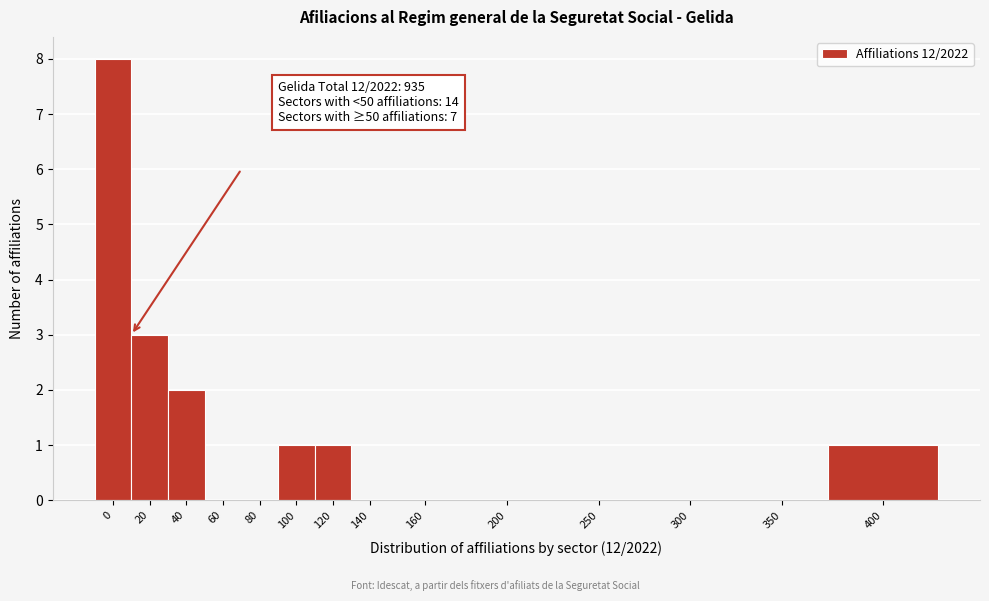

Reading right to left, what are all the values shown in this chart?

400=1	350=0	300=0	250=0	200=0	160=0	140=0	120=1	100=1	80=0	60=0	40=2	20=3	0=8